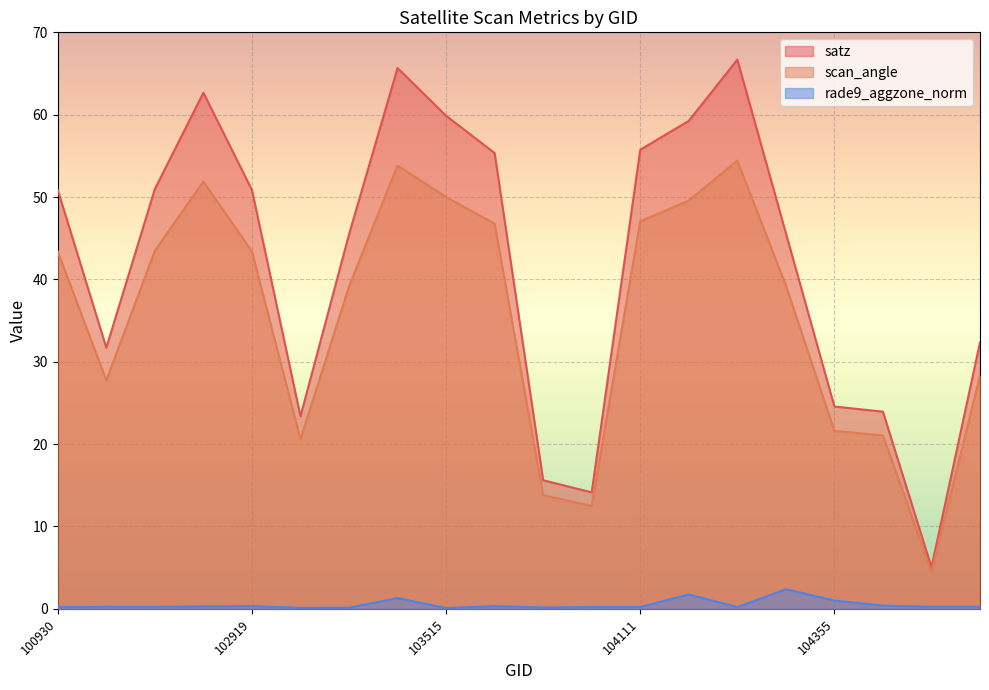

The value of scan_angle at 102800 is 51.9. True or false?

True